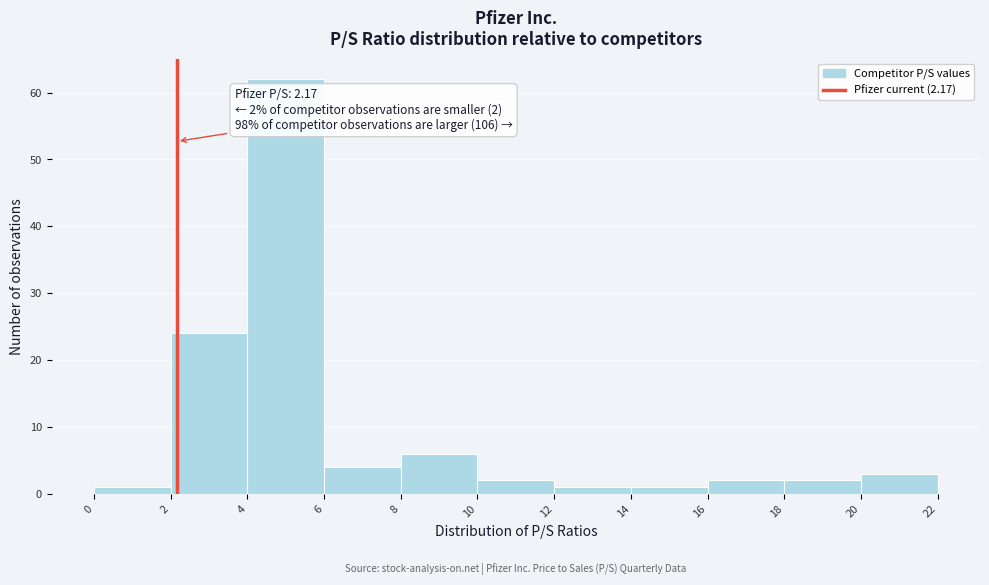

Which range on the x-axis has the tallest bar?

4 to 6